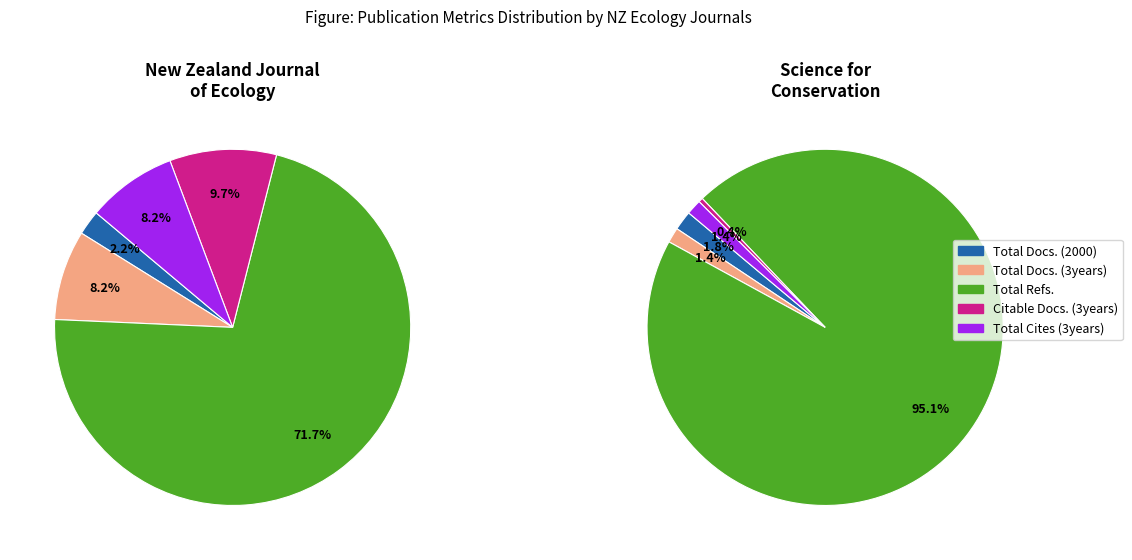

To the nearest percent, what portion does Total Cites (3years) represent?

8%